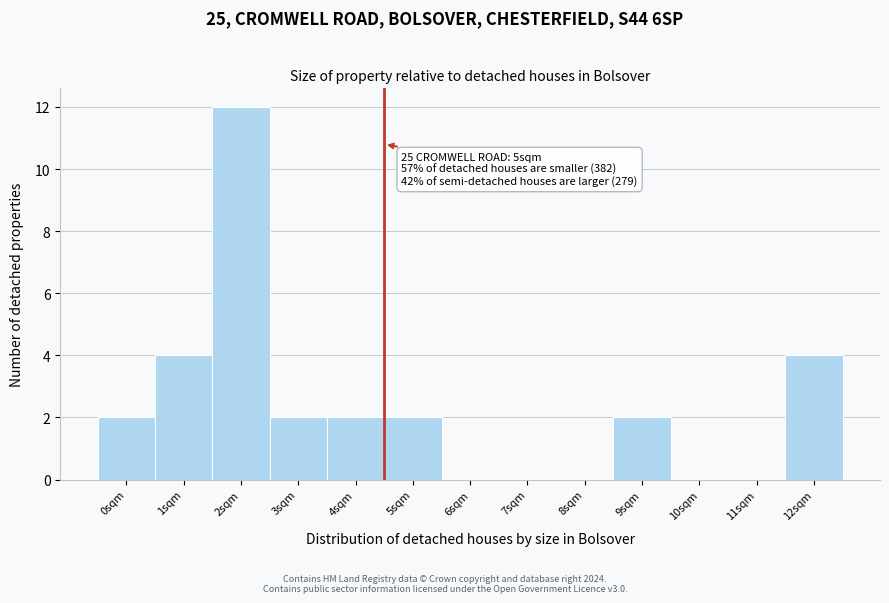

Reading left to right, list all the values displayed in this chart.

0sqm=2	1sqm=4	2sqm=12	3sqm=2	4sqm=2	5sqm=2	6sqm=0	7sqm=0	8sqm=0	9sqm=2	10sqm=0	11sqm=0	12sqm=4